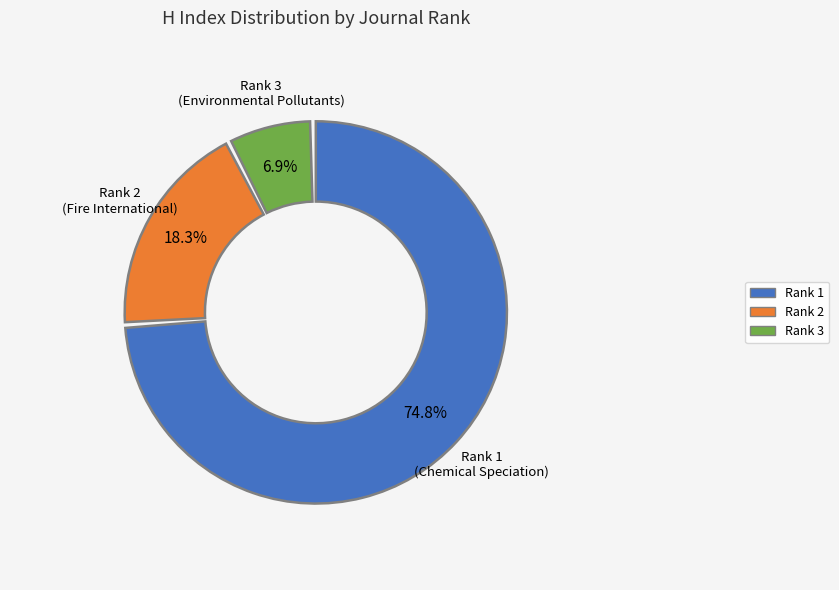

Approximately how many times larger is the value at Rank 3 (Environmental Pollutants) compared to Rank 1 (Chemical Speciation)?

0.1